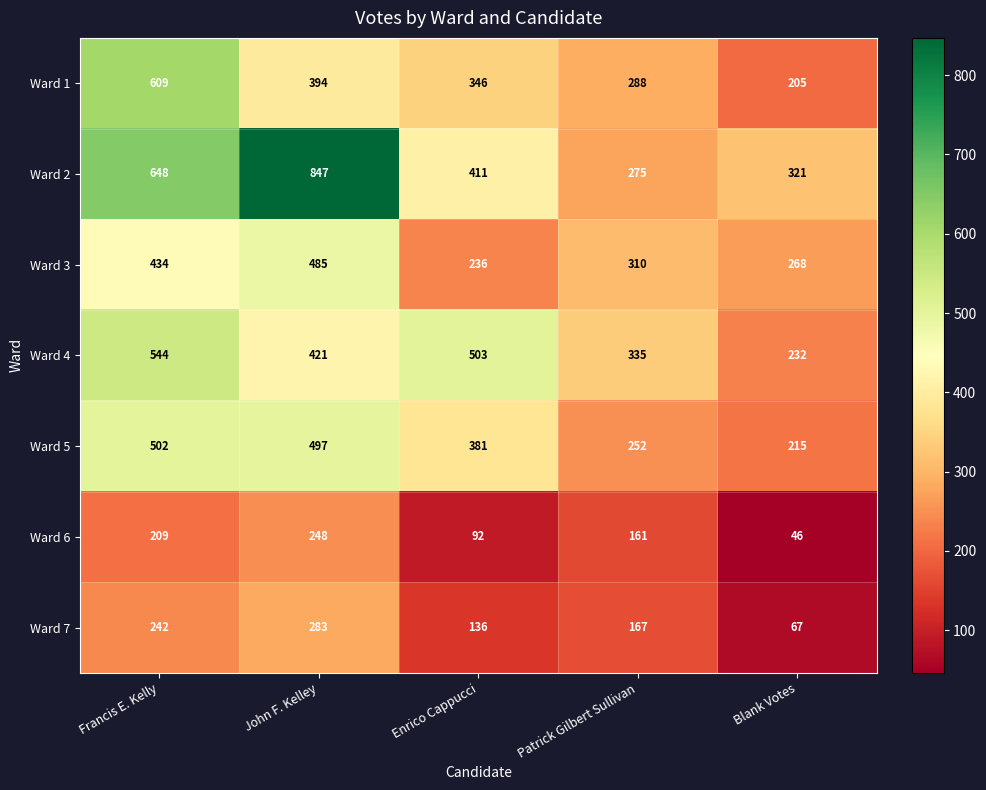

Which label corresponds to the smallest value in the chart?

Blank Votes